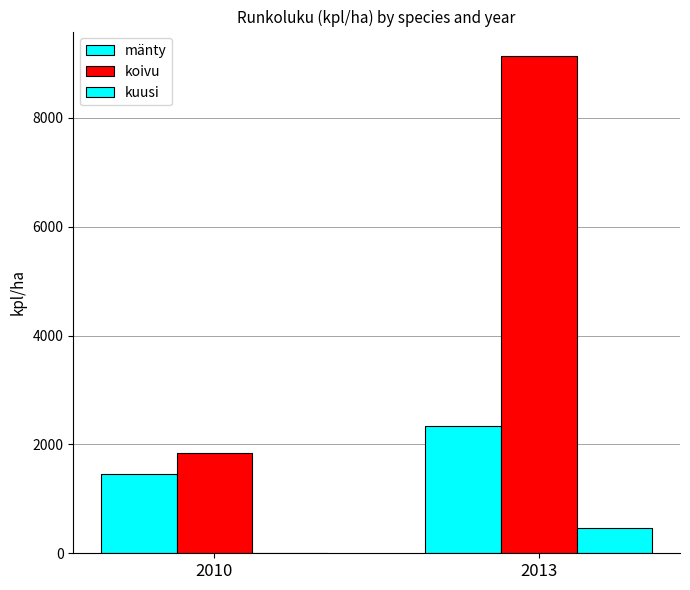

Which series changed the most between 2010 and 2013?

koivu